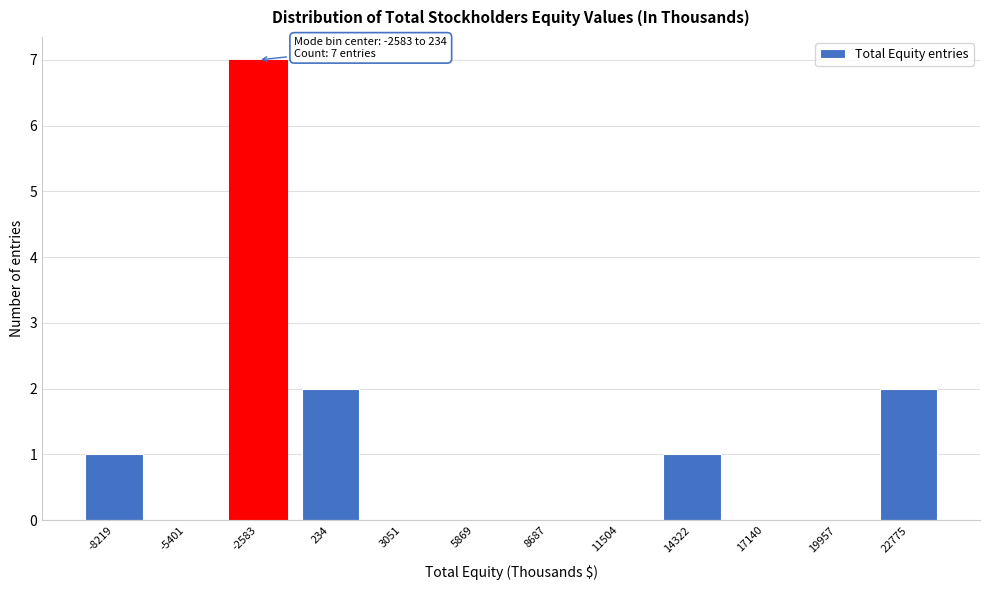

Reading left to right, transcribe all the data shown in this chart.

-8219=1	-5401=0	-2583=7	234=2	3051=0	5869=0	8687=0	11504=0	14322=1	17140=0	19957=0	22775=2